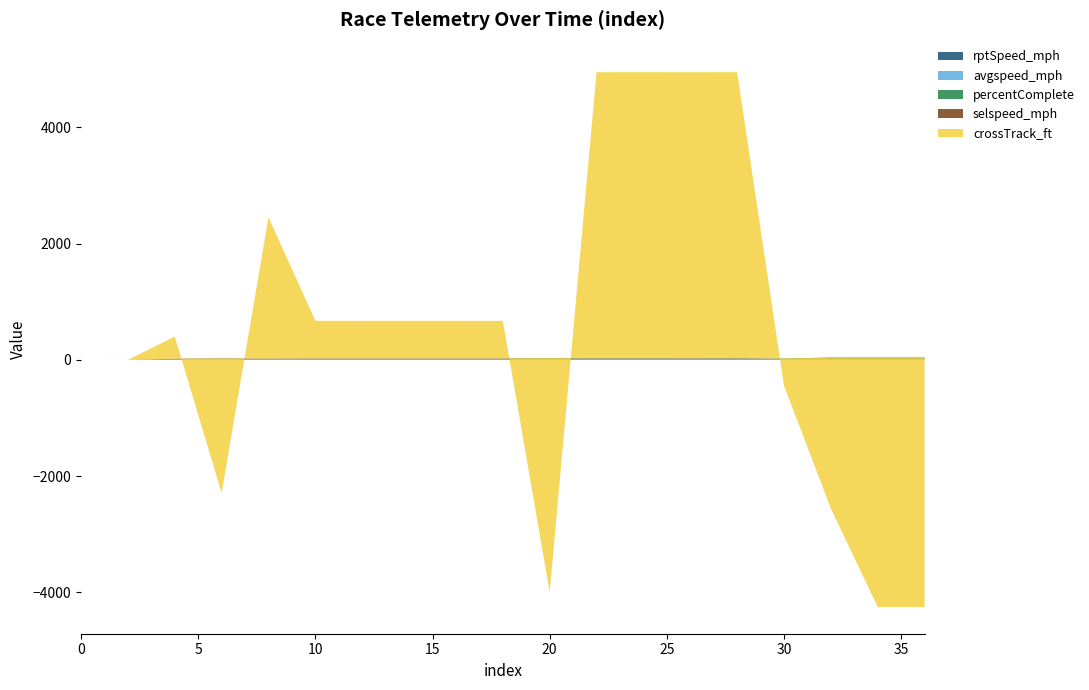

Reading left to right, transcribe all the data shown in this chart.

rptSpeed_mph: 0=0.0	2=0.2	4=6.2	6=7.8	8=7.3	10=8.1	12=7.8	14=8.1	16=8.0	18=7.4	20=8.6	22=7.5	24=7.9	26=7.3	28=8.1	30=0.7	32=7.5	34=7.1	36=7.6
avgspeed_mph: 0=-0.0	2=-0.0	4=6.5	6=7.4	8=6.5	10=6.6	12=6.6	14=6.6	16=6.6	18=6.6	20=5.3	22=5.4	24=5.4	26=5.4	28=5.4	30=6.4	32=6.5	34=6.7	36=6.7
percentComplete: 0=0.0	2=0.0	4=0.8	6=1.3	8=3.3	10=3.8	12=3.8	14=3.8	16=3.8	18=3.8	20=9.7	22=10.5	24=10.5	26=10.5	28=10.5	30=15.6	32=18.3	34=19.7	36=19.7
selspeed_mph: 0=-0.0	2=-0.0	4=6.5	6=7.4	8=6.1	10=7.4	12=7.4	14=7.4	16=7.4	18=7.4	20=5.3	22=5.6	24=5.6	26=5.6	28=5.6	30=0.6	32=7.5	34=7.2	36=7.2
crossTrack_ft: 0=-0.0	2=-0.0	4=381.6	6=-2314.0	8=2431.3	10=646.1	12=646.1	14=646.1	16=646.1	18=646.1	20=-4023.4	22=4921.3	24=4921.3	26=4921.3	28=4921.3	30=-467.4	32=-2597.4	34=-4292.7	36=-4292.7